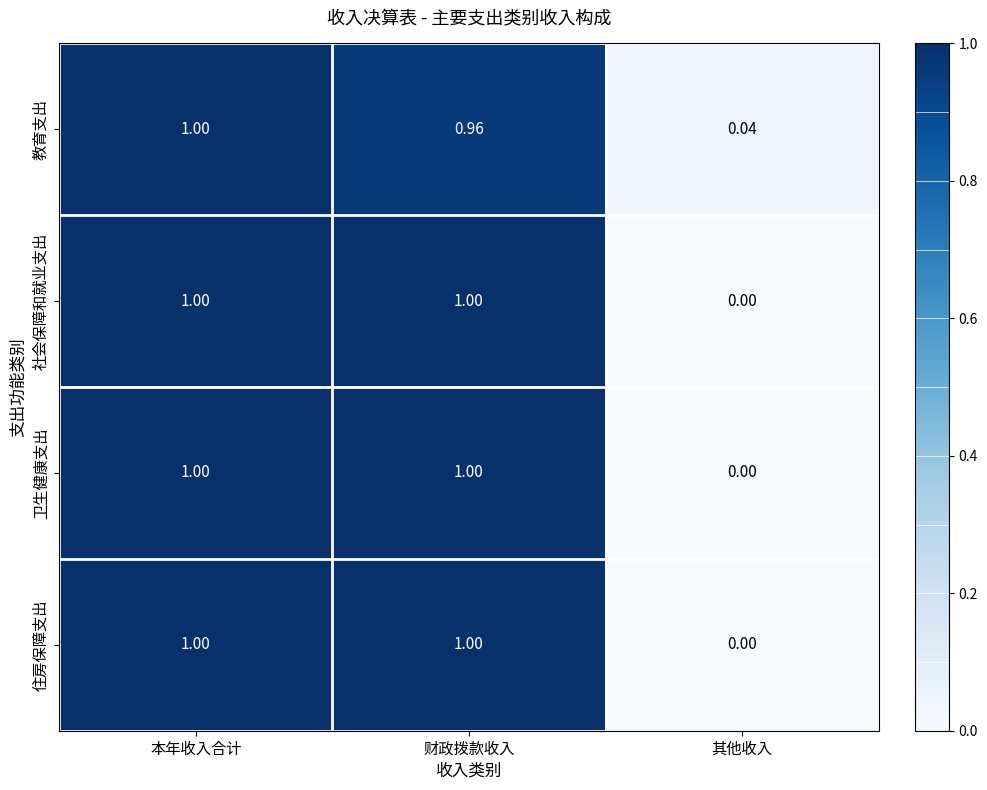

Rank the categories by 教育支出 value from lowest to highest.

其他收入, 财政拨款收入, 本年收入合计